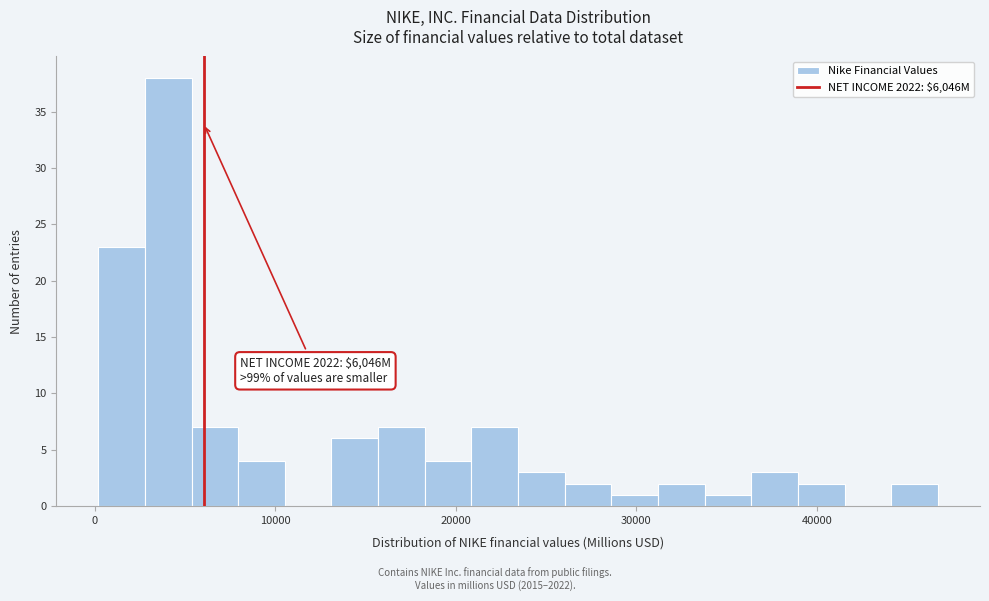

Around what value on the x-axis is the tallest bar? Give the approximate position of its centre, as read against the axis.

4000